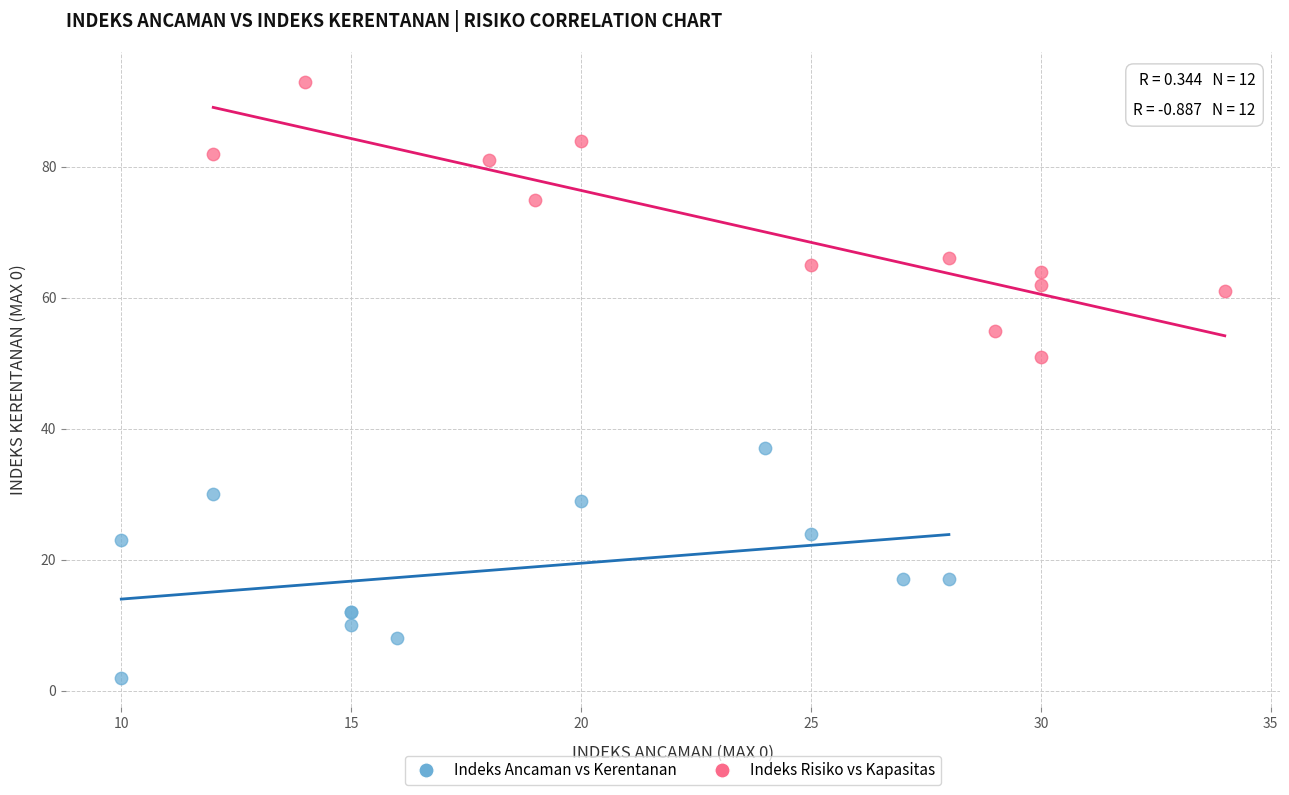

Which series has the widest spread of Y values?

Indeks Risiko vs Kapasitas